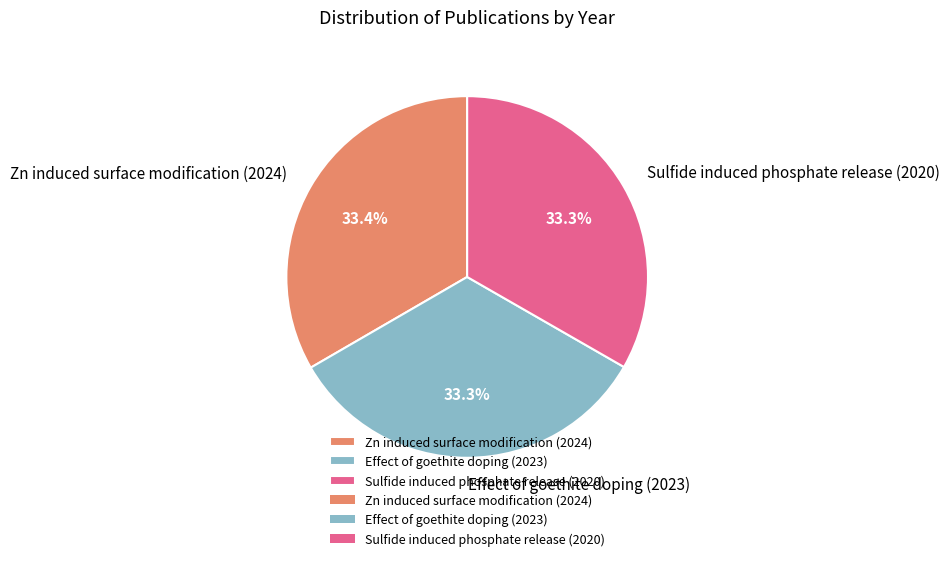

Do Zn induced surface modification (2024) and Effect of goethite doping (2023) together represent more than half of the pie?

Yes